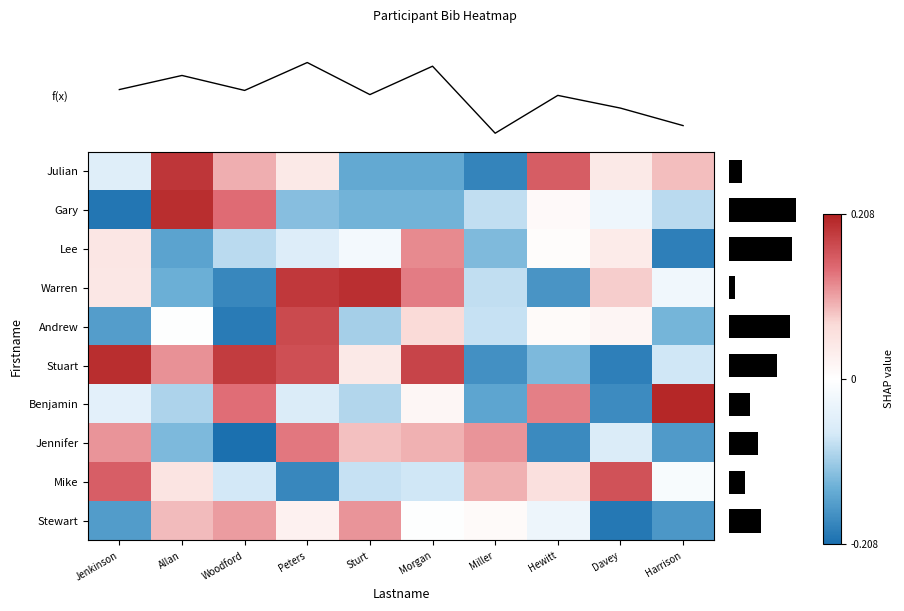

What is the approximate value of f(x) at Miller?

-0.1